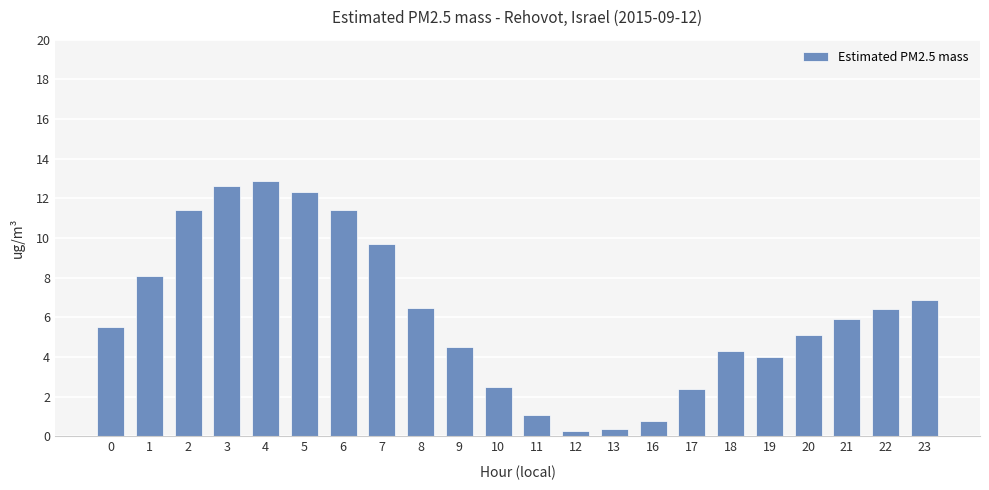

Are the bars grouped side by side (vs. stacked)?

No